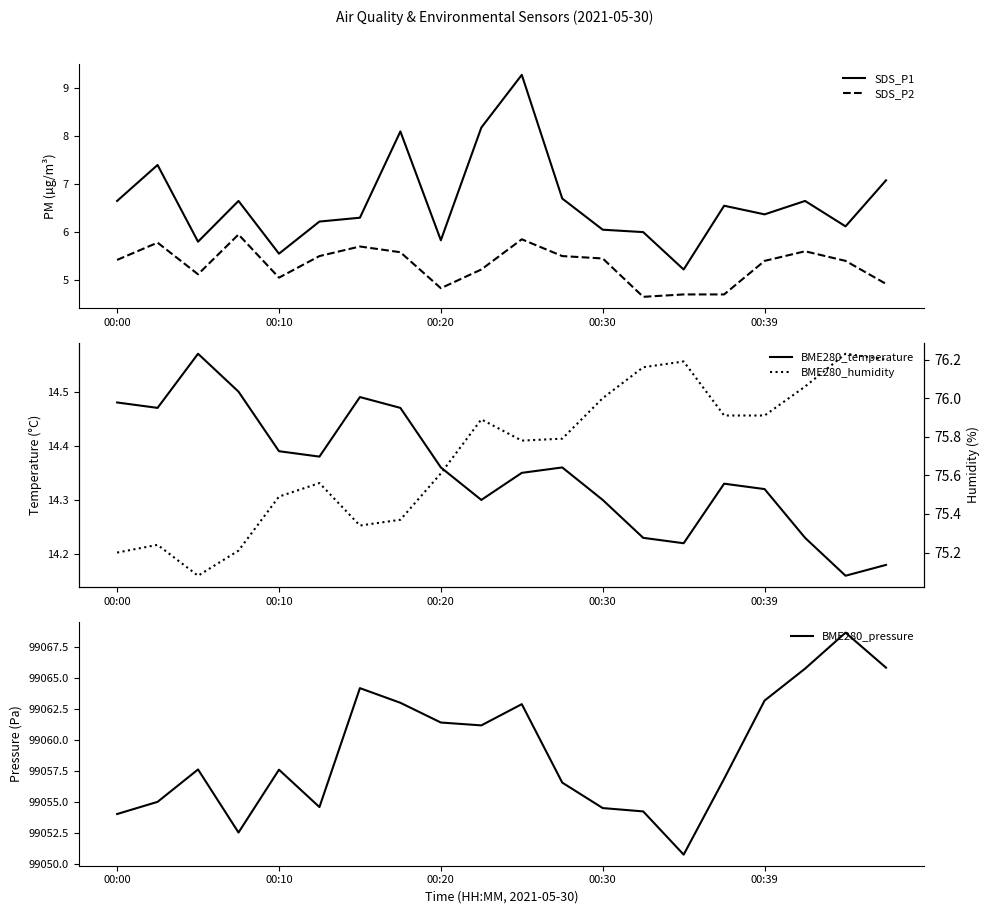

True or false: SDS_P1 and BME280_temperature intersect in this chart.

False